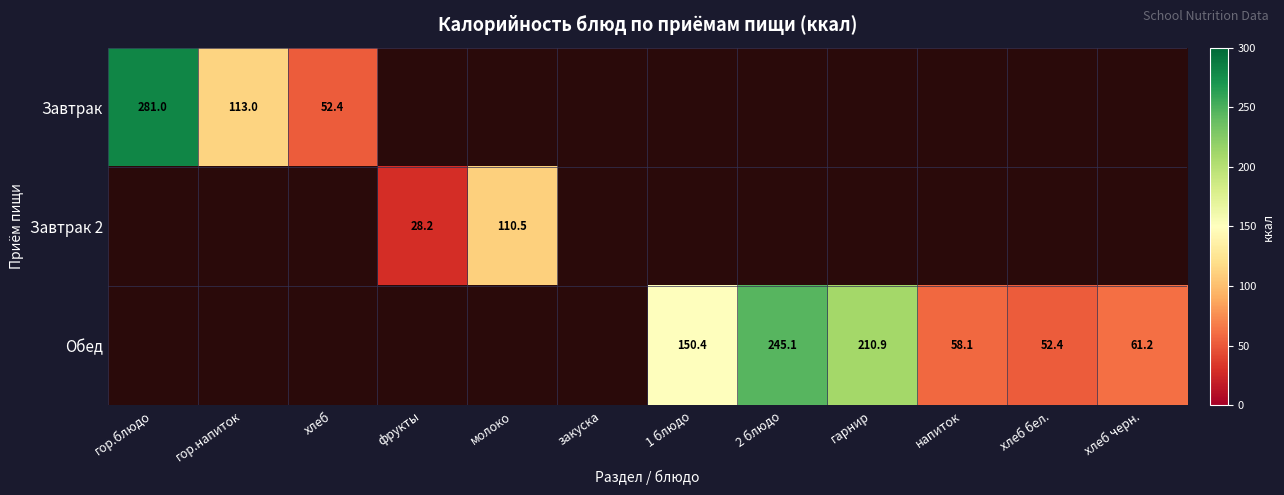

The Обед series shows 58.1 at напиток. True or false?

True